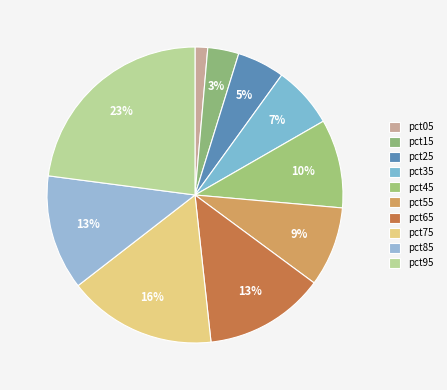

What percentage is the pct85 slice, to the nearest percent?

13%